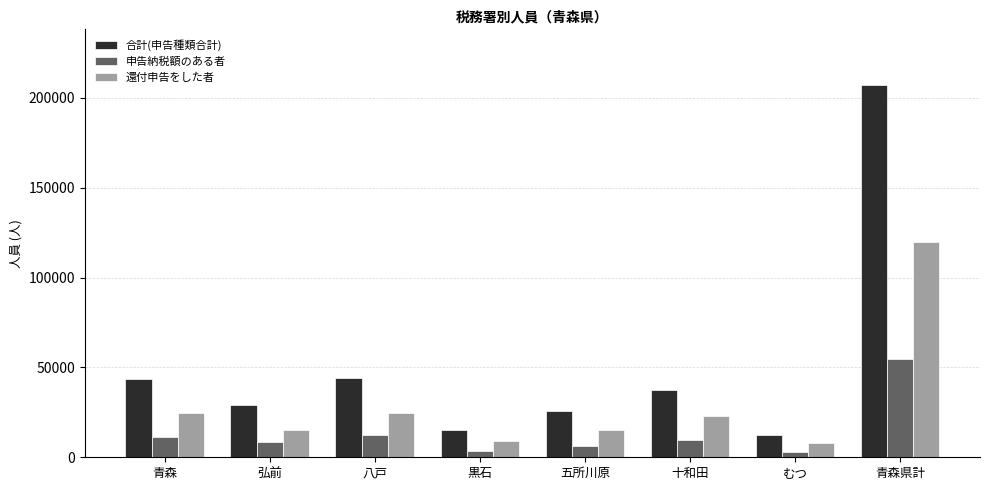

The value of 合計(申告種類合計) at むつ is 12409. True or false?

True